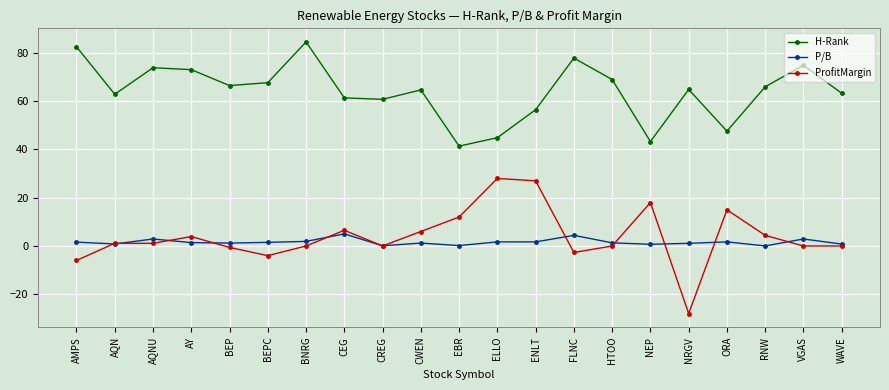

True or false: H-Rank and P/B intersect in this chart.

False